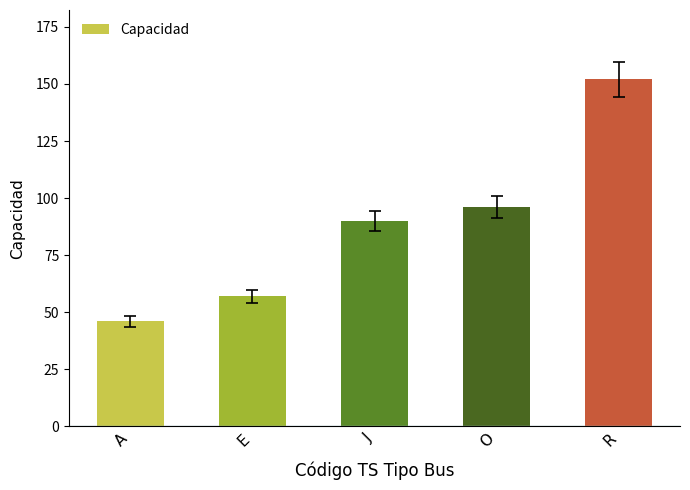

The value at J is 61. True or false?

False